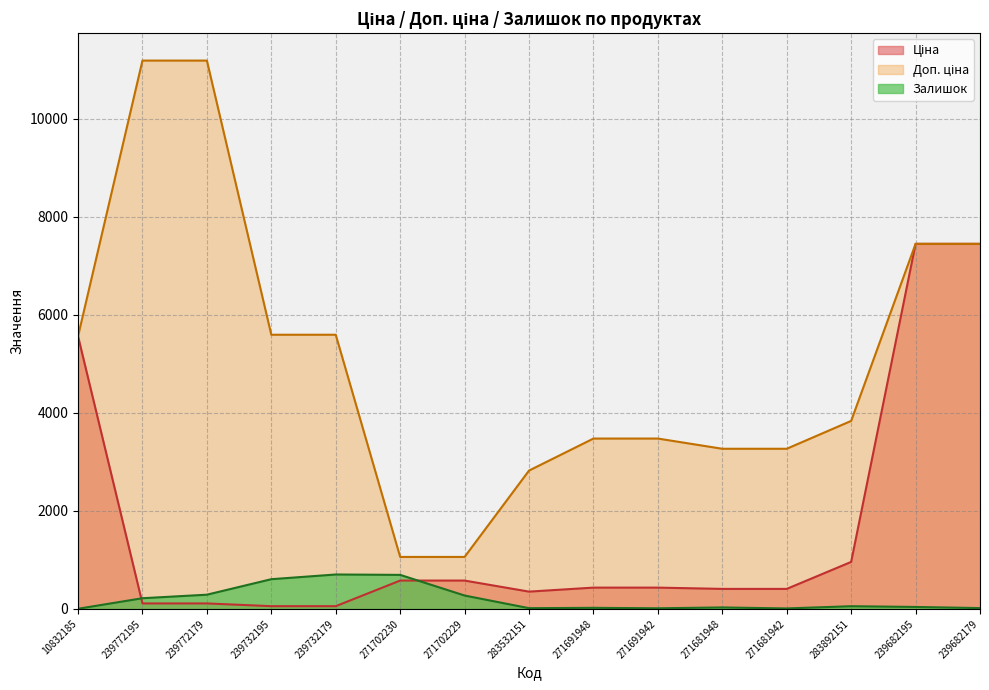

Is it true that Доп. ціна equals 1060.0 at 271702230?

True